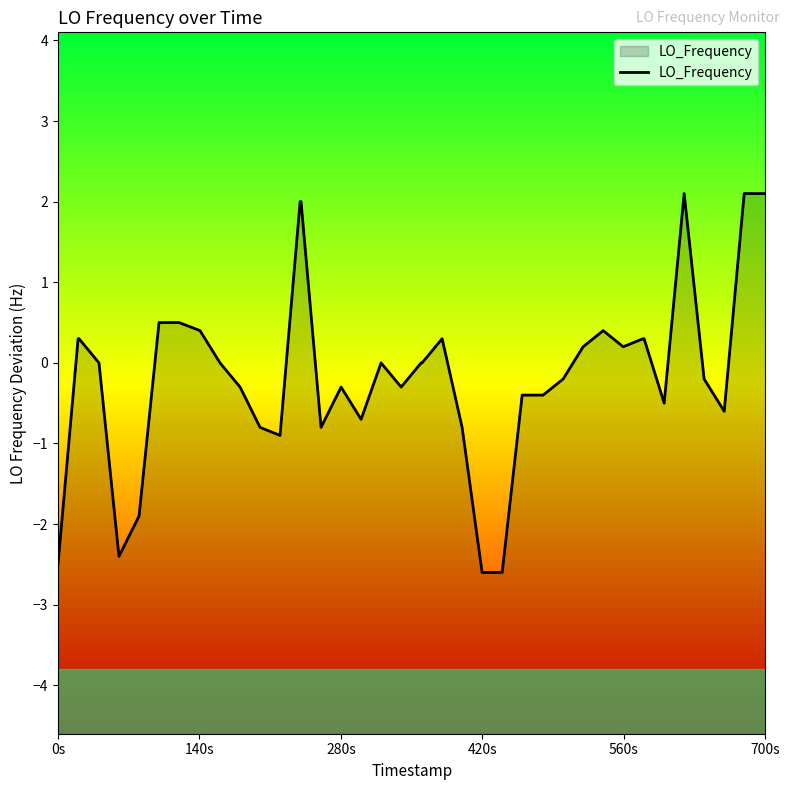

At which label does the data first exceed 0?

140s